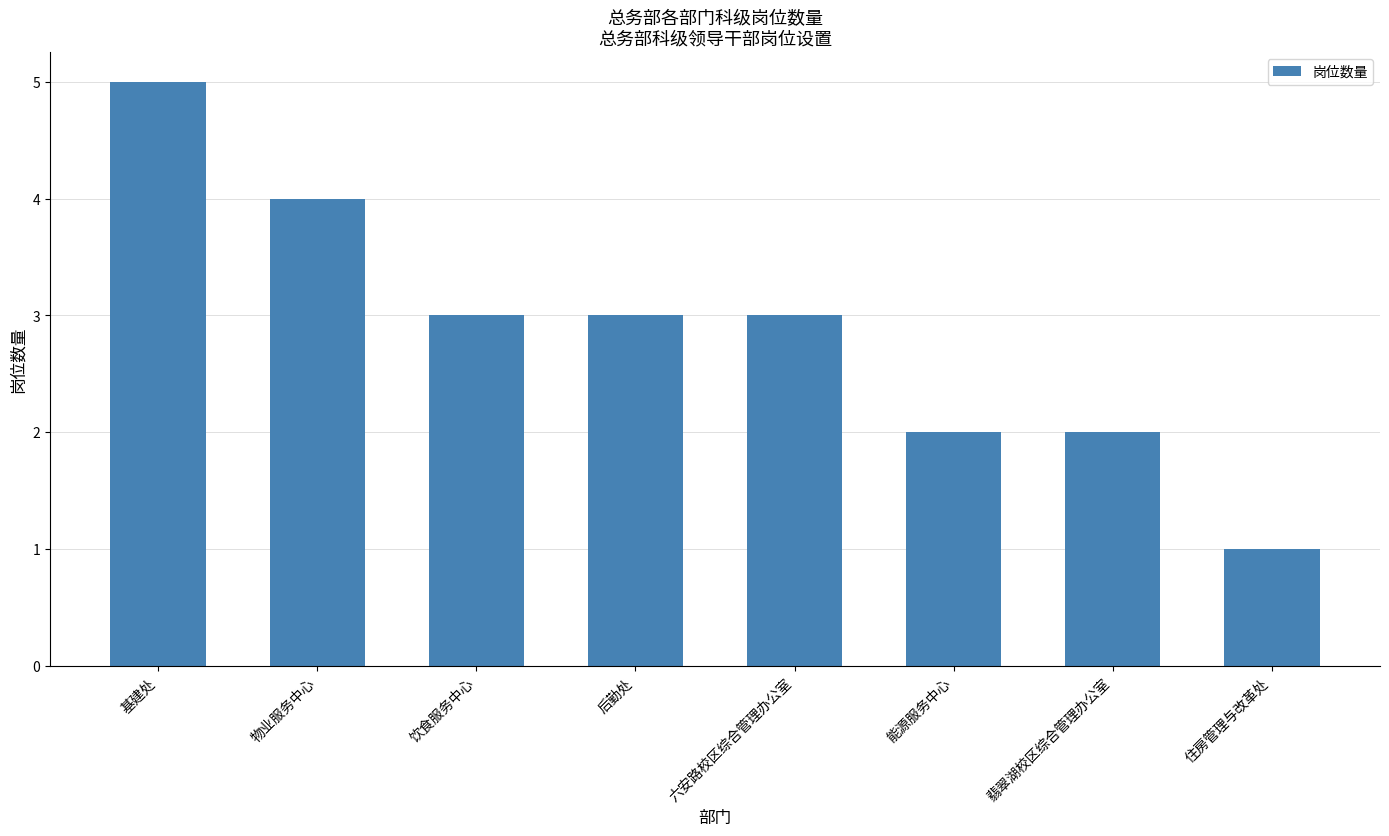

What position from the left is 住房管理与改革处?

8